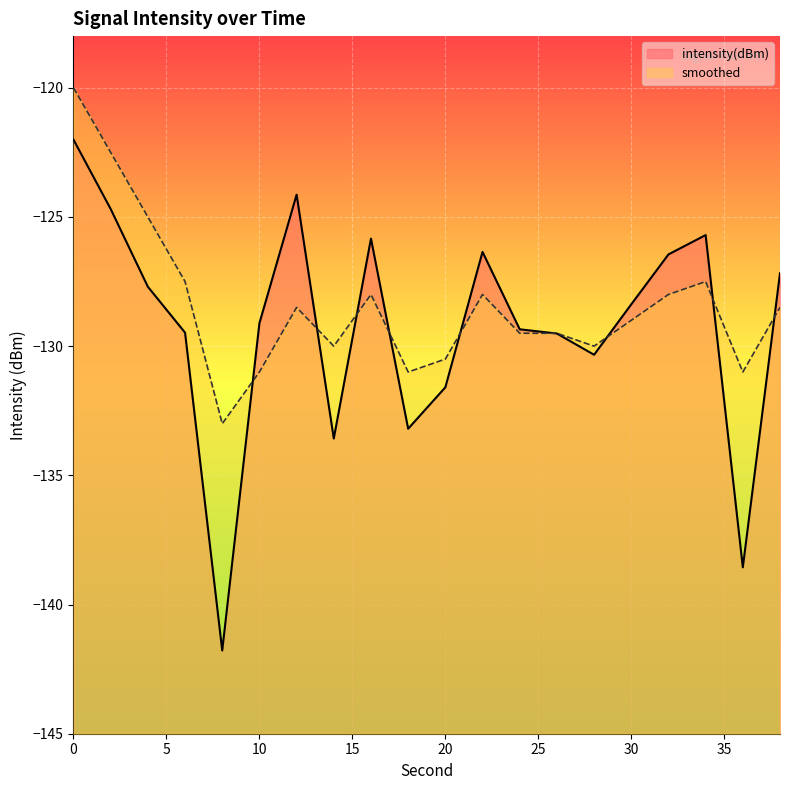

What is the difference between the intensity(dBm) values at 22 and 8?

15.4